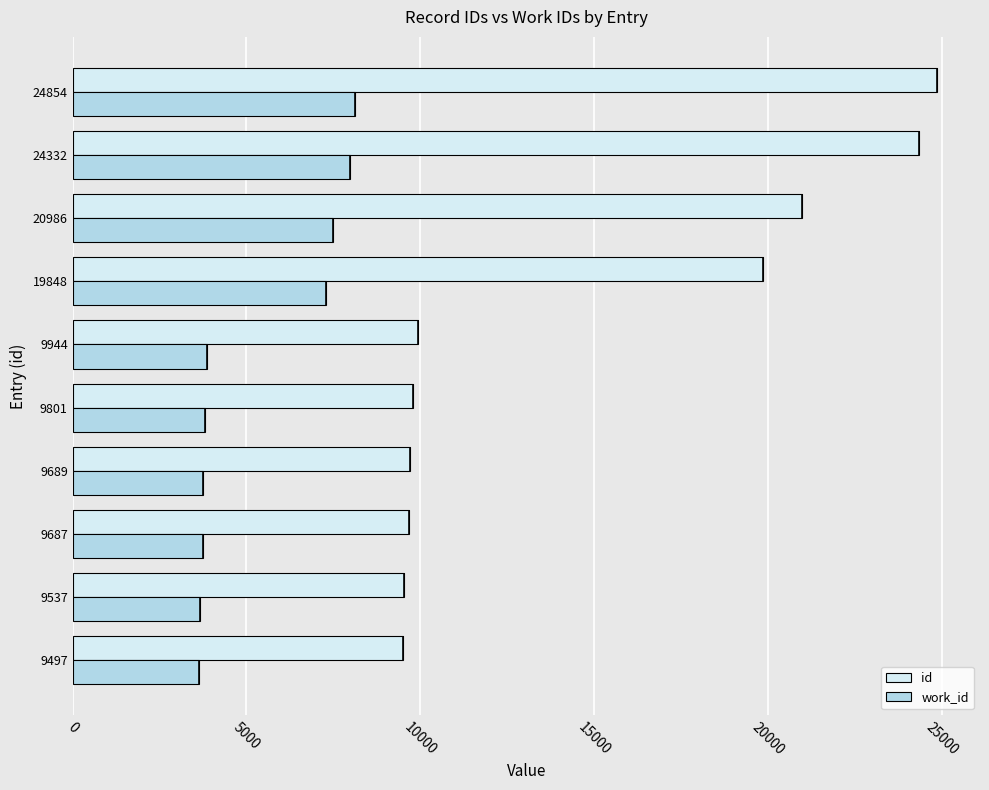

Count the number of data series in this chart.

2